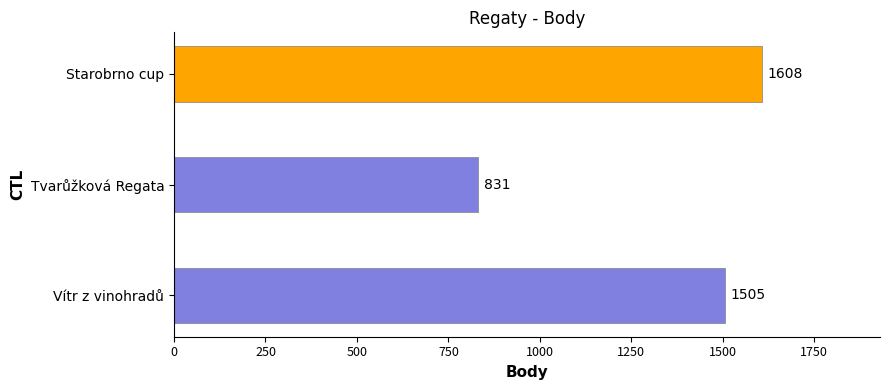

At which label is the value closest to 1219?

Vítr z vinohradů